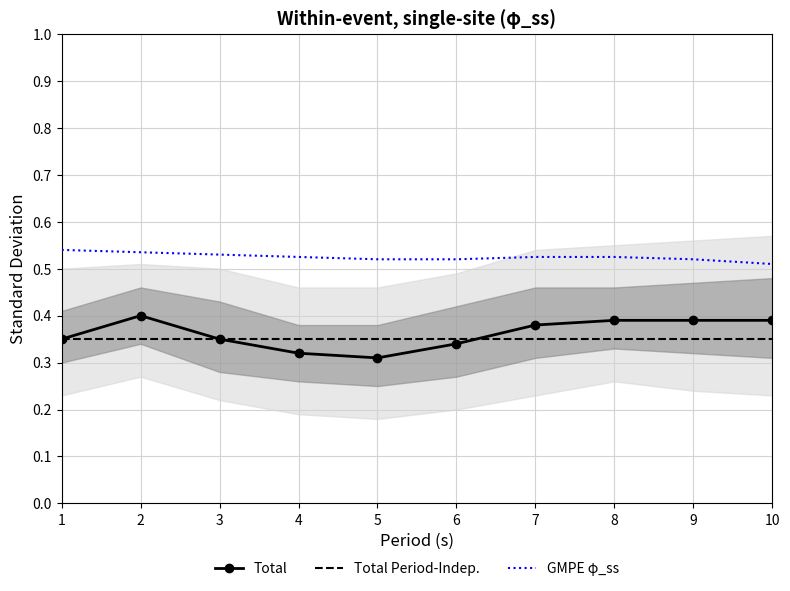

What is the value of the GMPE φ_ss point at the 4th from the left?

0.5